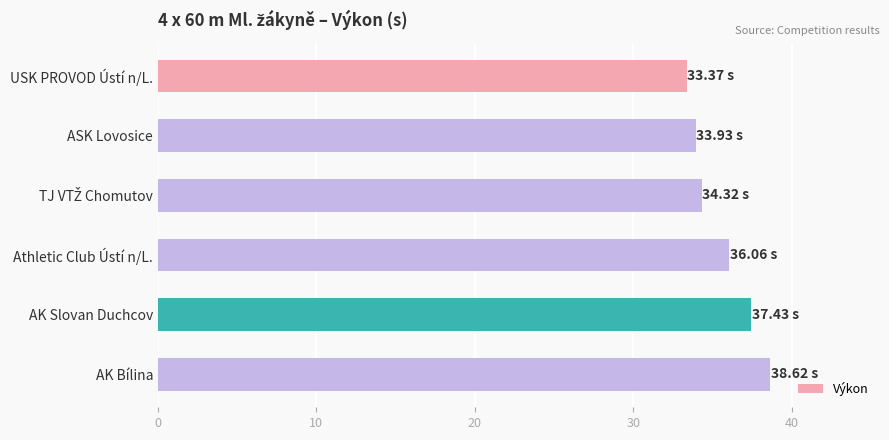

What is the sum of the values at AK Bílina and Athletic Club Ústí n/L.?

74.7